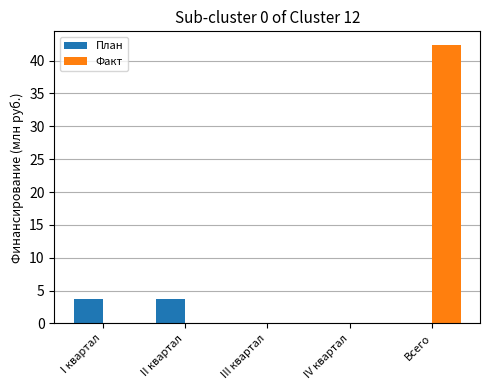

Between II квартал and IV квартал, which series saw the biggest shift?

План